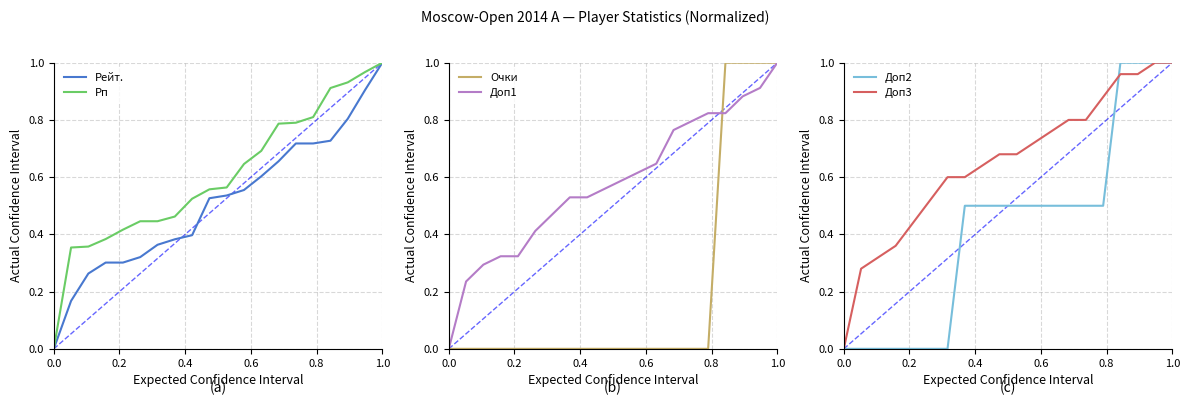

How many lines are shown in the chart?

6